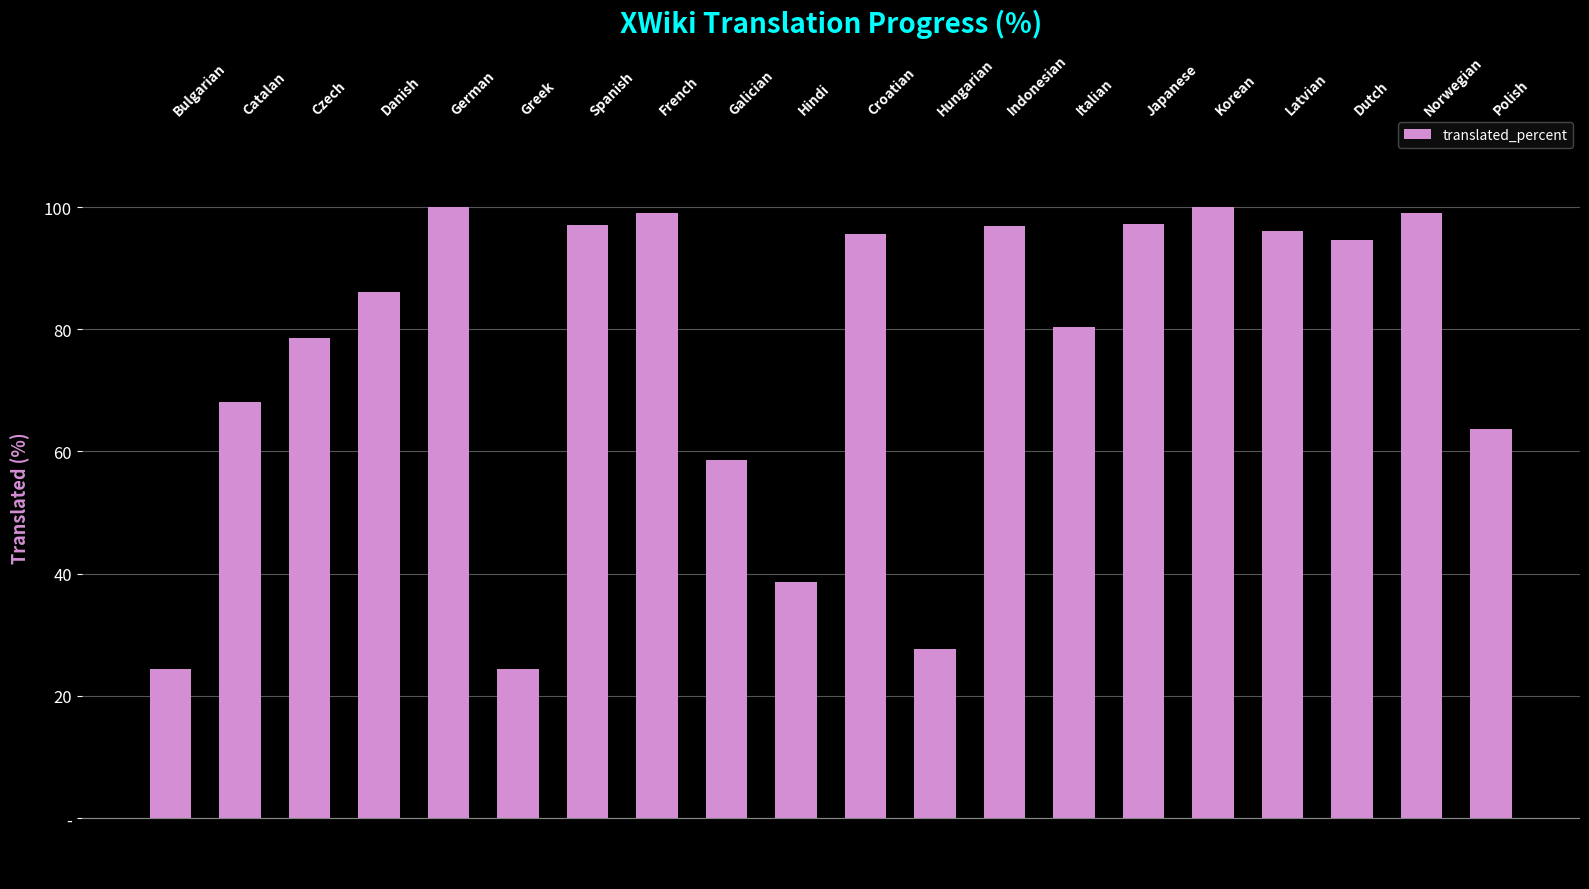

What is the difference between the second highest and minimum values?

75.6